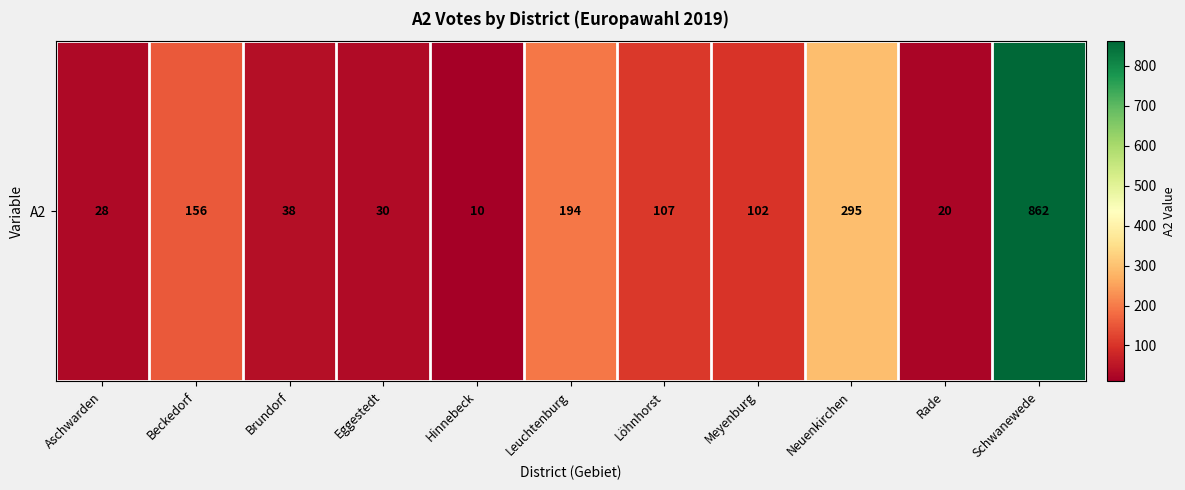

Where does the data first go above 102?

Beckedorf